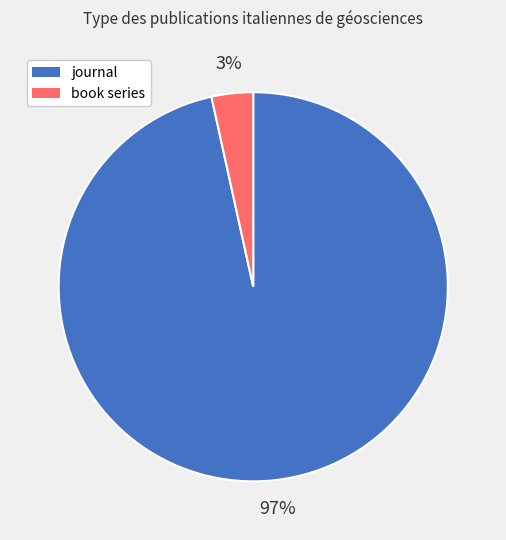

Does any single category account for the majority?

Yes